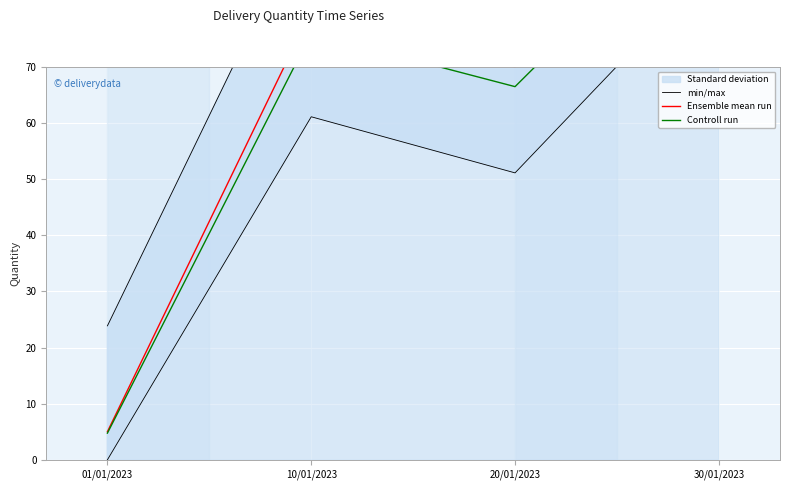

Reading left to right, extract all data points from this chart.

min/max: 23.9	98.9	88.9	126.9
Ensemble mean run: 5.0	80.0	70.0	108.0
Controll run: 4.8	76.0	66.5	102.6